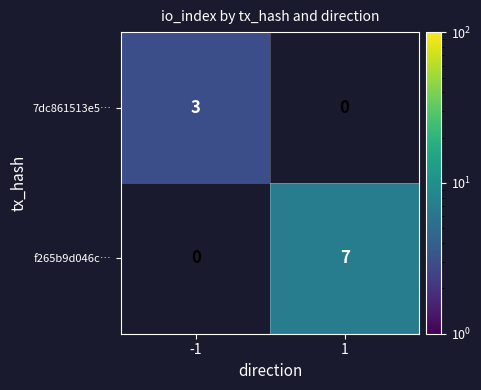

How many distinct data groups are displayed?

2